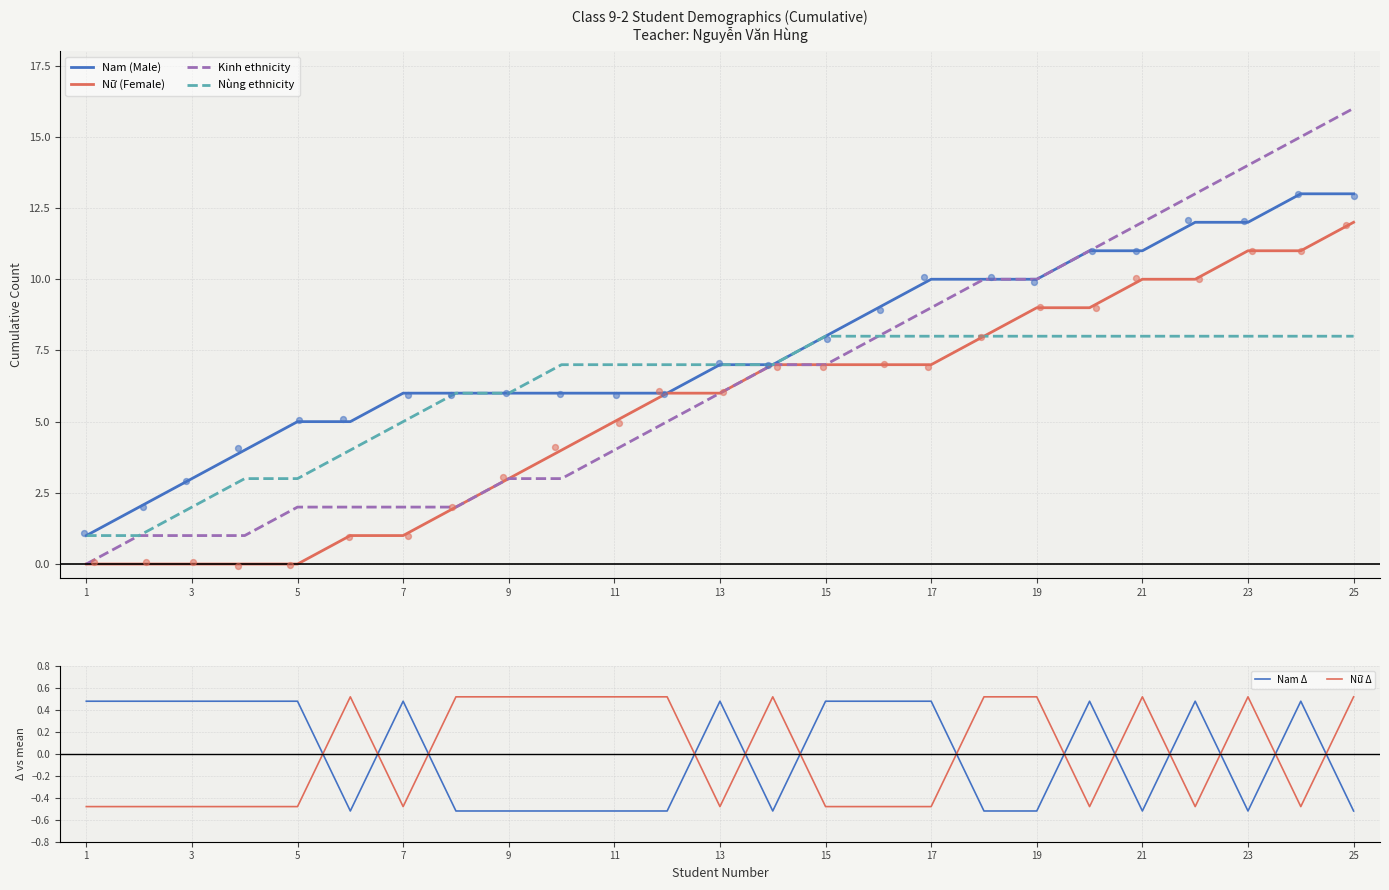

What are all the series names shown in the legend?

Nam (Male), Nữ (Female), Kinh ethnicity, Nùng ethnicity, Nam Δ, Nữ Δ